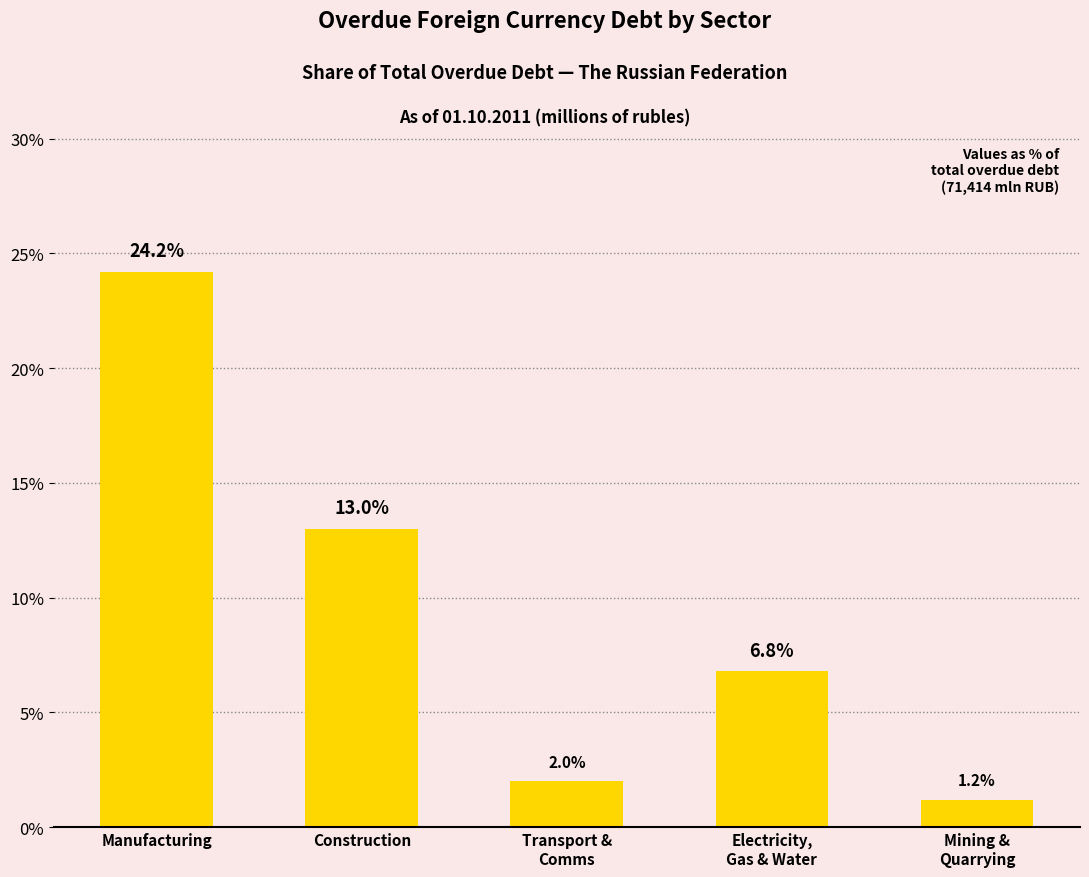

Reading left to right, extract all data points from this chart.

24.2	13.0	2.0	6.8	1.2